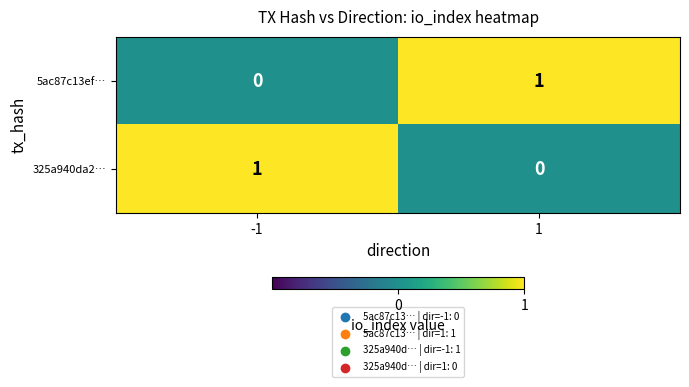

Is it true that 325a940da2… equals 1 at -1?

True